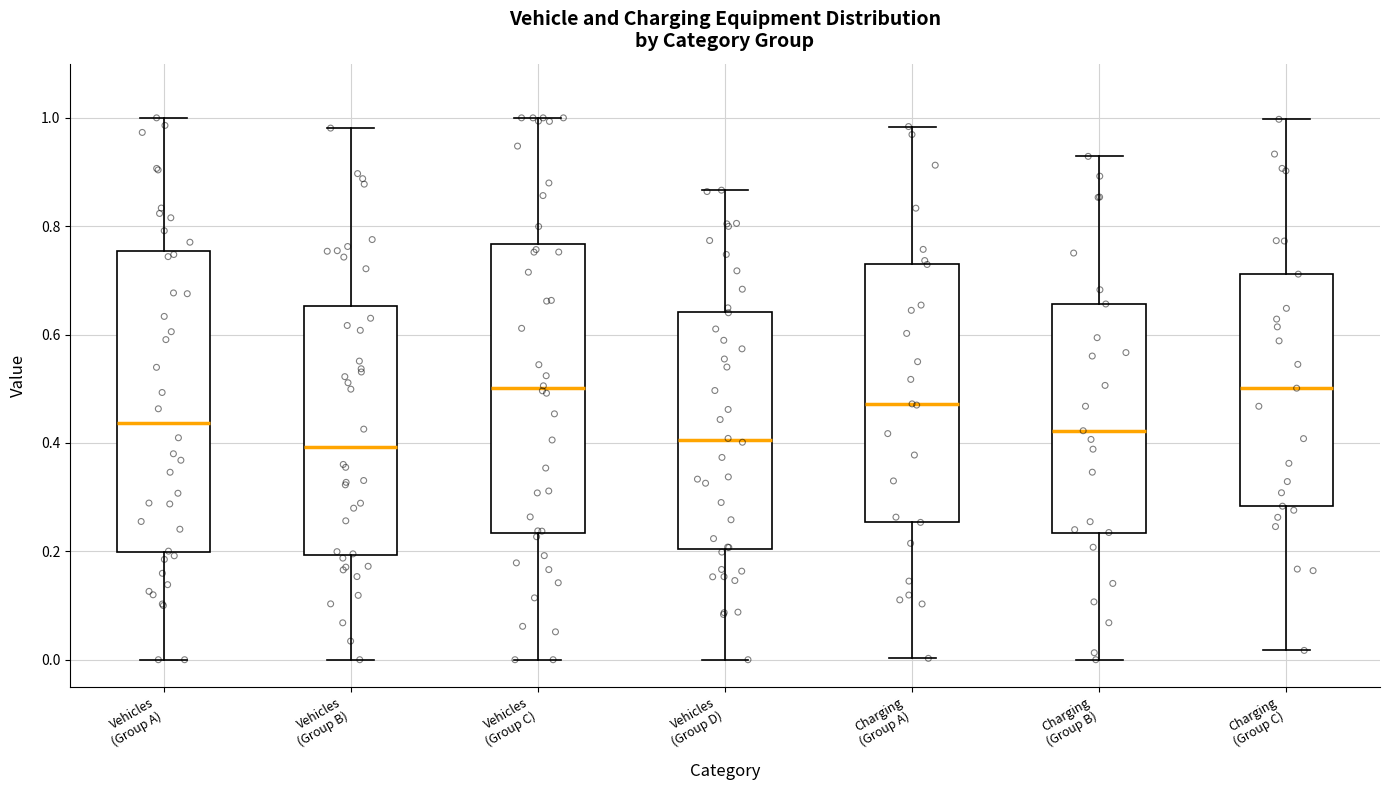

Which box is the tallest, from its lower edge to its upper edge?

Vehicles (Group A)